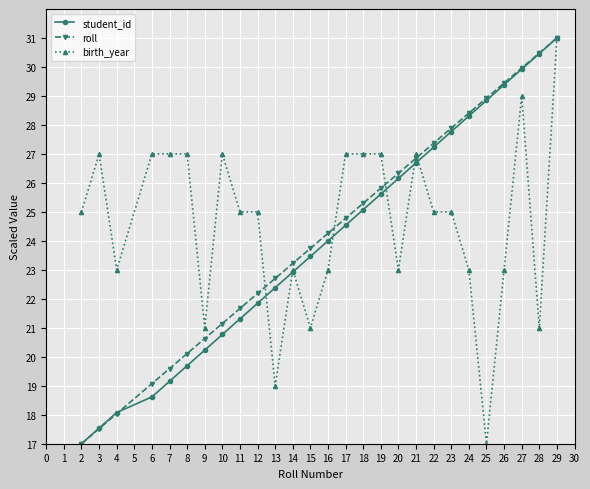

Between 6 and 27, which series saw the biggest shift?

student_id